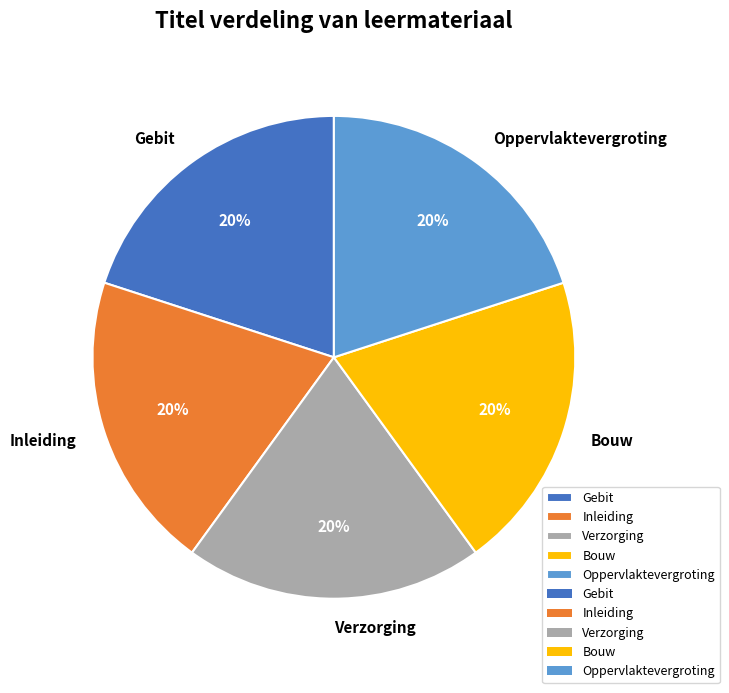

Is there any slice that represents more than half of the pie?

No